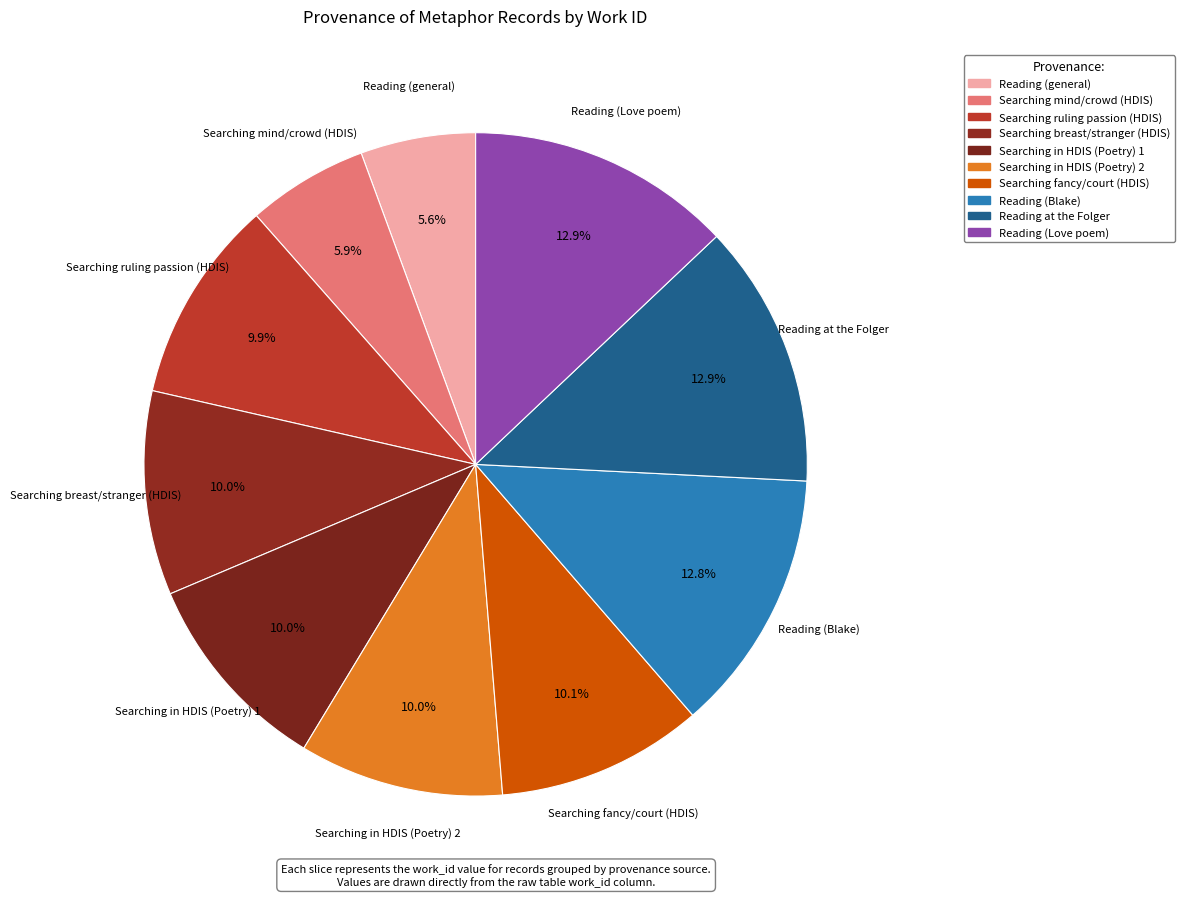

Count the number of slices in the pie.

10